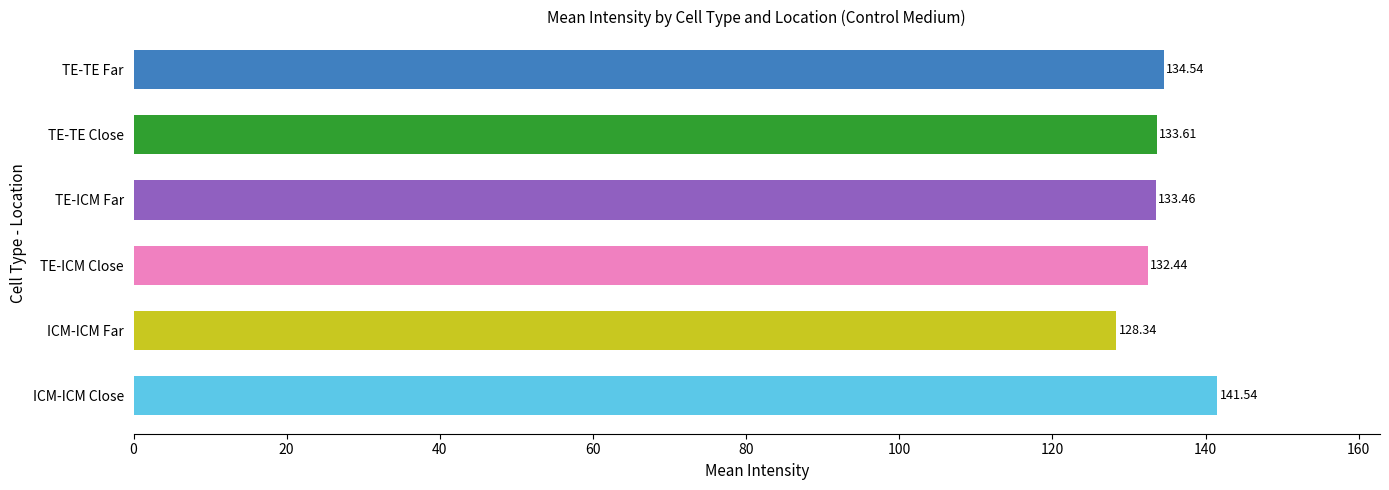

Count the number of values greater than 133.

4